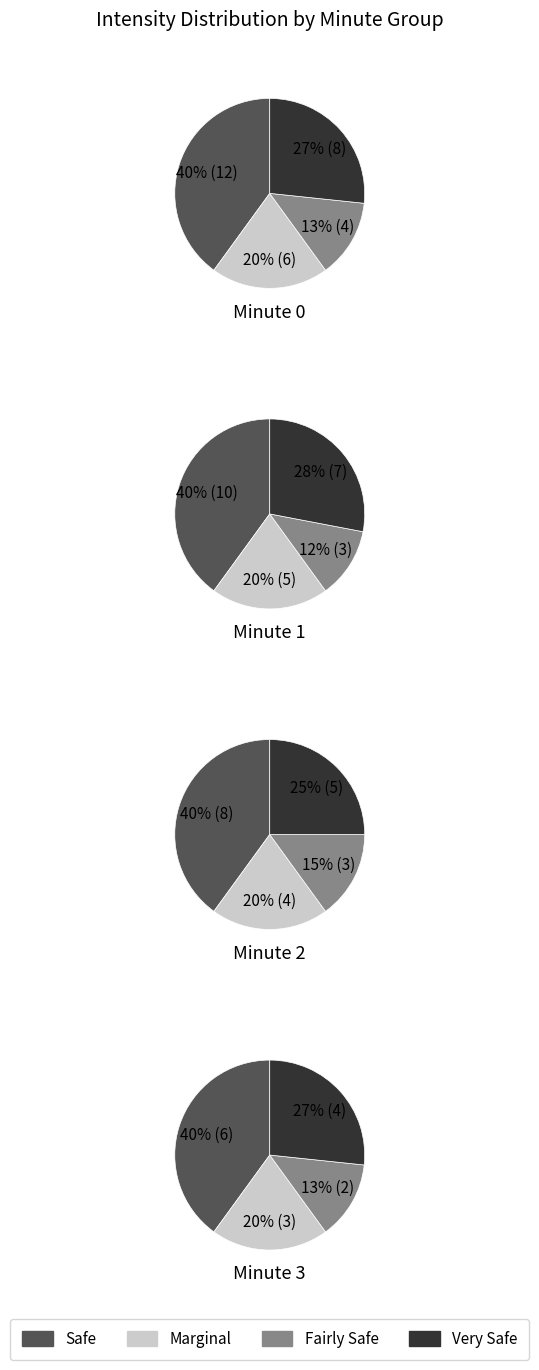

True or false: 0 accounts for 22% of the total.

False